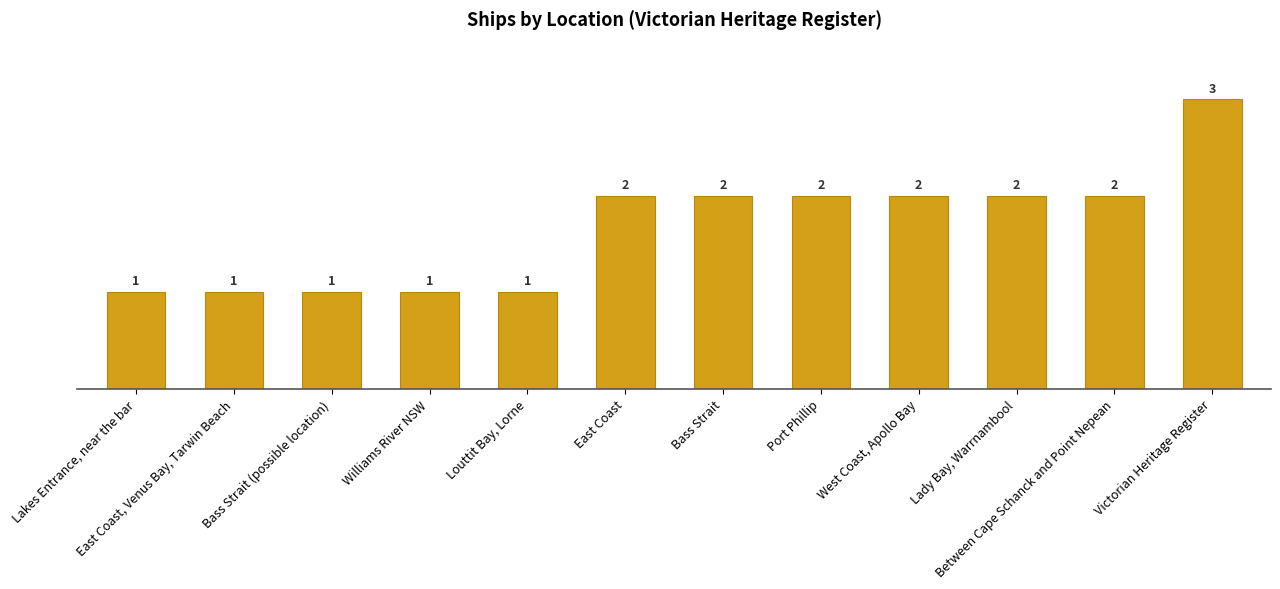

What is the difference between the maximum and minimum values?

2